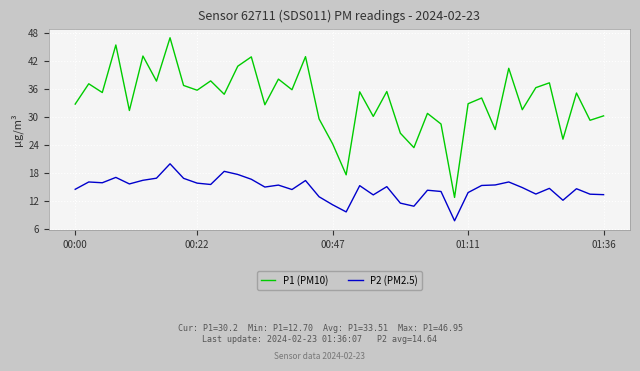

Rank the series by their average value, from highest to lowest.

P1 (PM10), P2 (PM2.5)